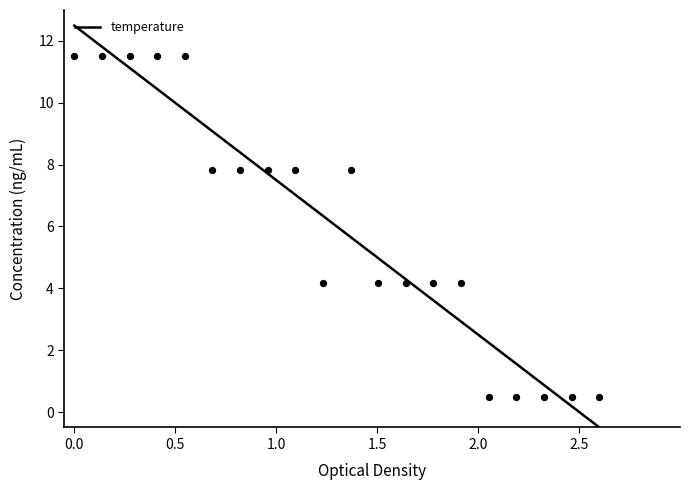

What is the highest value of the temperature series?

12.5